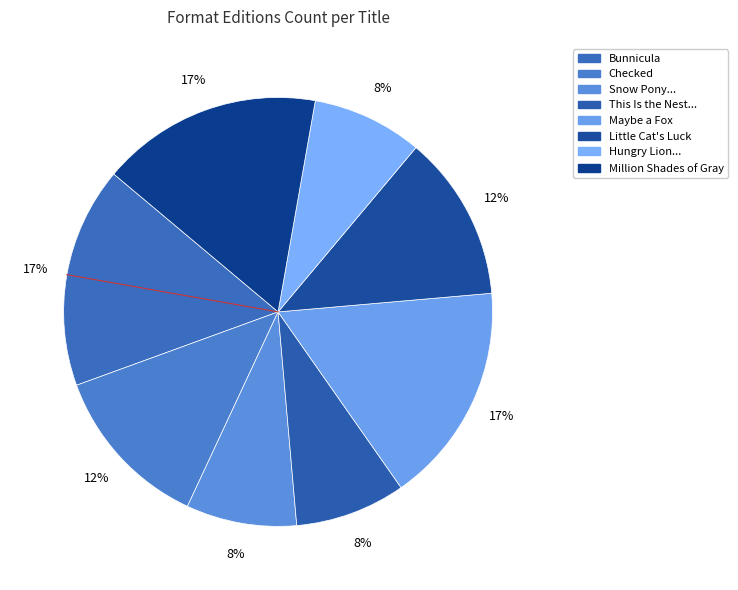

To the nearest percent, what is the average slice percentage?

12%